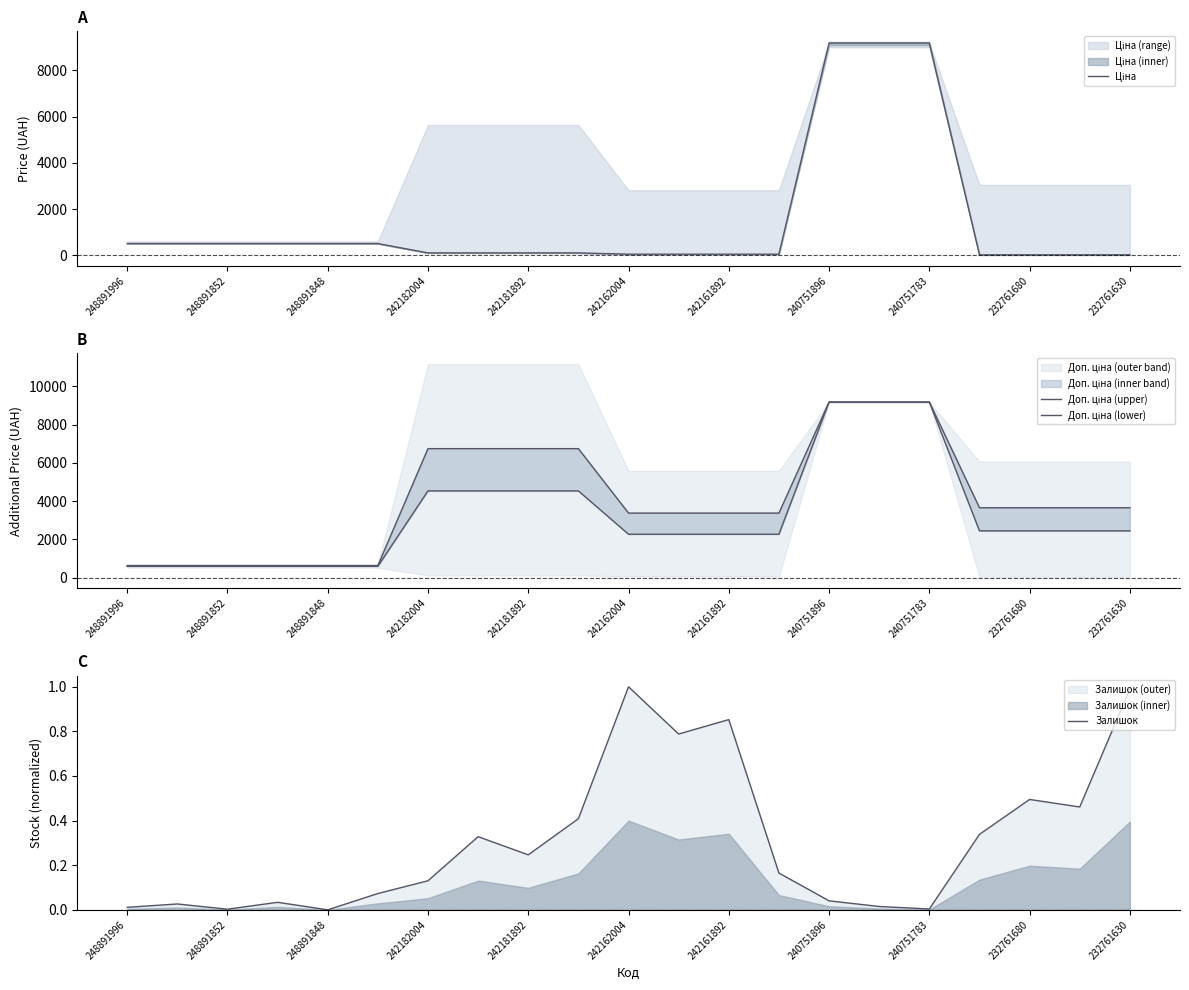

What is the highest value of the Залишок series?

1.0